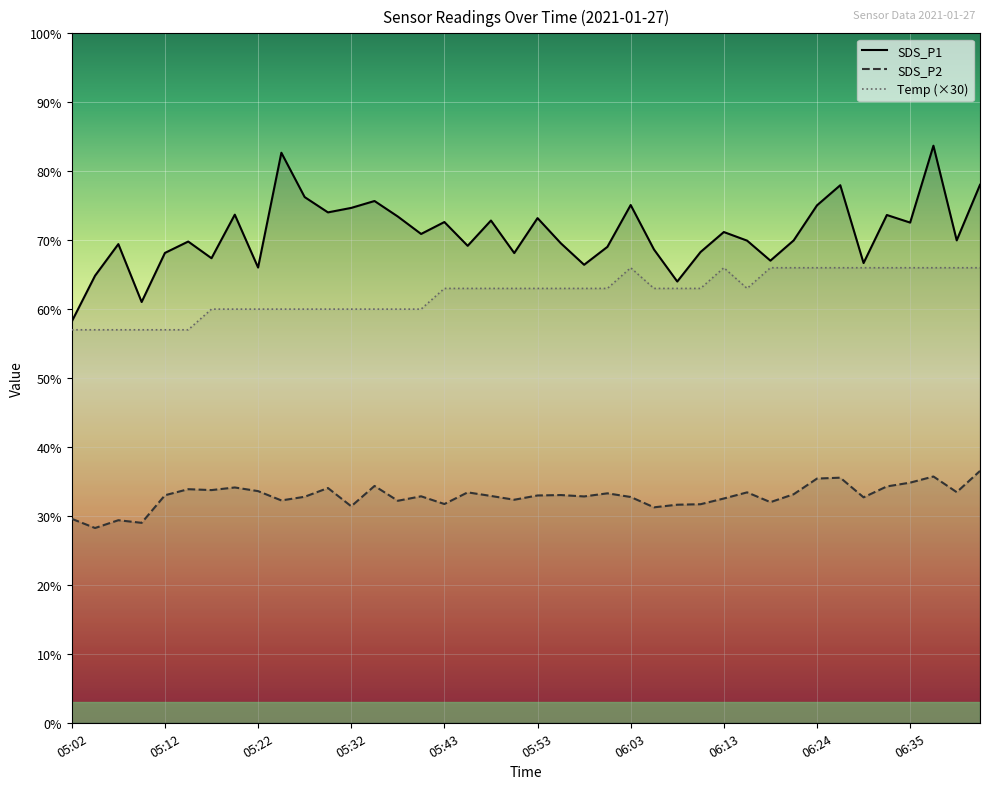

Reading left to right, extract all data points from this chart.

SDS_P1: 05:02=58.2	05:05=64.8	05:07=69.4	05:10=61.0	05:12=68.2	05:15=69.8	05:17=67.4	05:20=73.7	05:22=66.0	05:25=82.7	05:27=76.2	05:30=74.0	05:32=74.7	05:35=75.7	05:38=73.4	05:40=70.9	05:43=72.6	05:45=69.2	05:48=72.8	05:50=68.1	05:53=73.2	05:56=69.5	05:58=66.4	06:01=69.0	06:03=75.1	06:06=68.7	06:08=64.0	06:11=68.3	06:13=71.2	06:16=69.9	06:18=67.0	06:21=70.0	06:24=75.0	06:27=78.0	06:29=66.7	06:32=73.7	06:35=72.5	06:37=83.7	06:40=70.0	06:43=78.0
SDS_P2: 05:02=29.6	05:05=28.2	05:07=29.4	05:10=29.0	05:12=33.0	05:15=33.9	05:17=33.8	05:20=34.1	05:22=33.6	05:25=32.2	05:27=32.8	05:30=34.0	05:32=31.4	05:35=34.4	05:38=32.2	05:40=32.9	05:43=31.7	05:45=33.4	05:48=32.9	05:50=32.4	05:53=33.0	05:56=33.0	05:58=32.8	06:01=33.3	06:03=32.8	06:06=31.2	06:08=31.6	06:11=31.7	06:13=32.5	06:16=33.4	06:18=32.0	06:21=33.1	06:24=35.4	06:27=35.5	06:29=32.7	06:32=34.3	06:35=34.8	06:37=35.7	06:40=33.5	06:43=36.5
Temp: 05:02=57.0	05:05=57.0	05:07=57.0	05:10=57.0	05:12=57.0	05:15=57.0	05:17=60.0	05:20=60.0	05:22=60.0	05:25=60.0	05:27=60.0	05:30=60.0	05:32=60.0	05:35=60.0	05:38=60.0	05:40=60.0	05:43=63.0	05:45=63.0	05:48=63.0	05:50=63.0	05:53=63.0	05:56=63.0	05:58=63.0	06:01=63.0	06:03=66.0	06:06=63.0	06:08=63.0	06:11=63.0	06:13=66.0	06:16=63.0	06:18=66.0	06:21=66.0	06:24=66.0	06:27=66.0	06:29=66.0	06:32=66.0	06:35=66.0	06:37=66.0	06:40=66.0	06:43=66.0